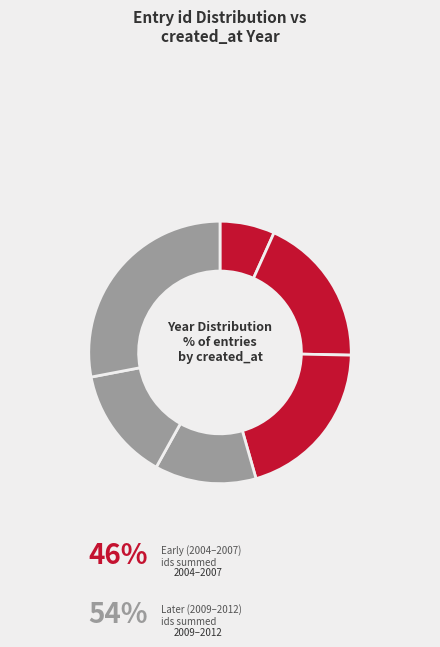

How many slices are in this pie chart?

6